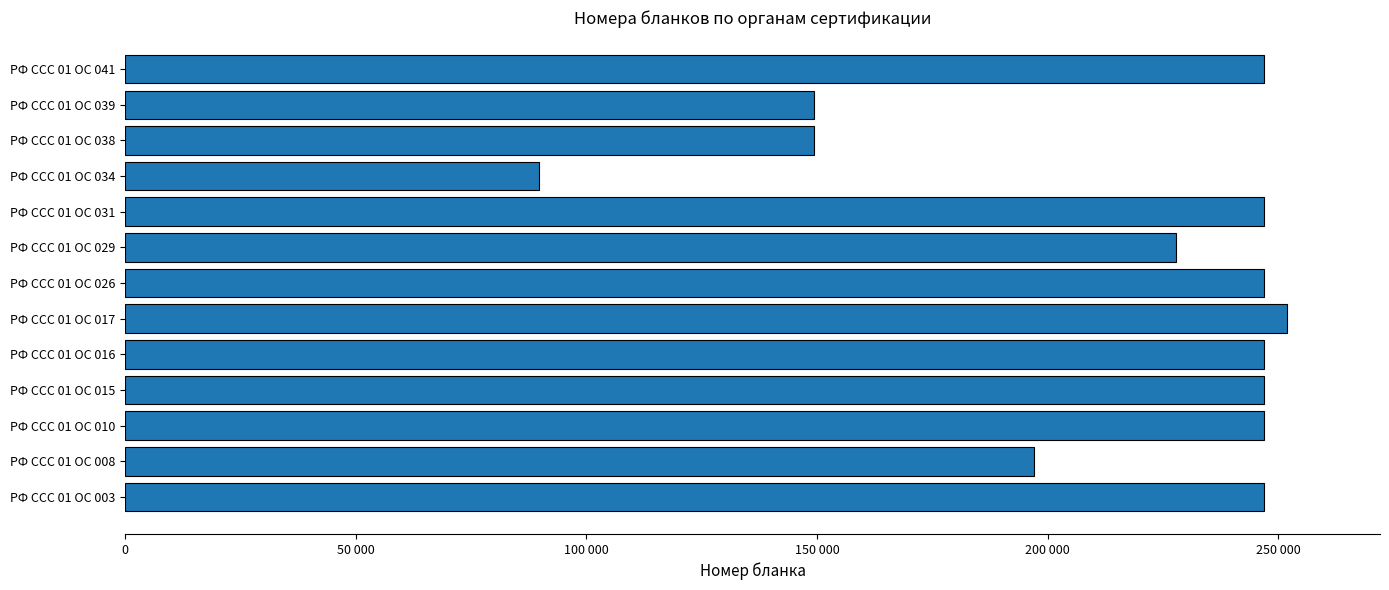

Where is the data nearest to the value 170812?

РФ ССС 01 ОС 039